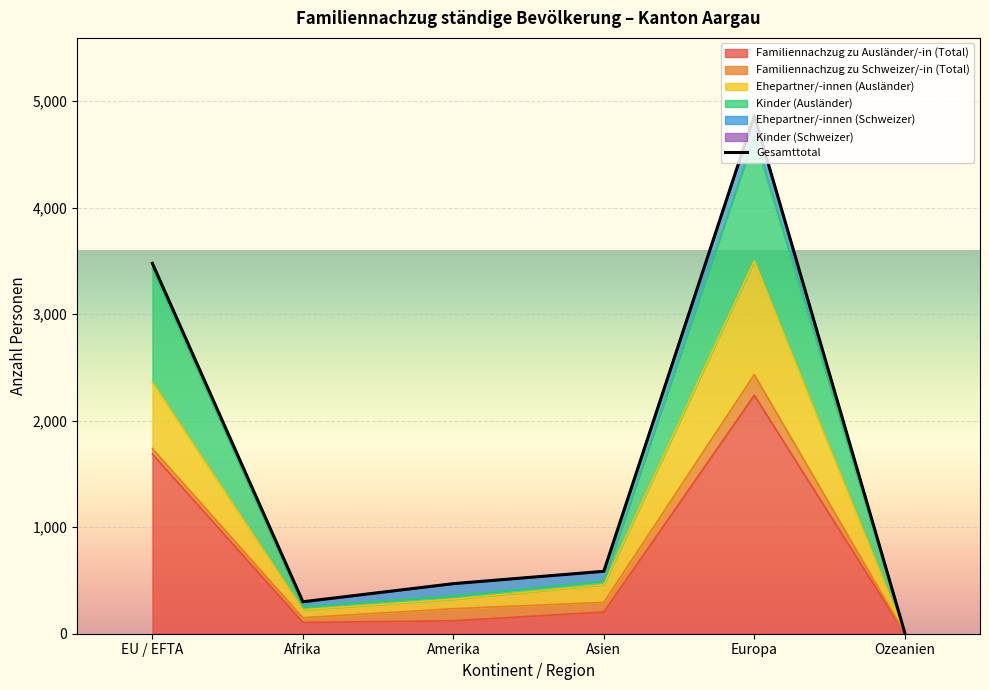

What position from the right is Afrika?

5